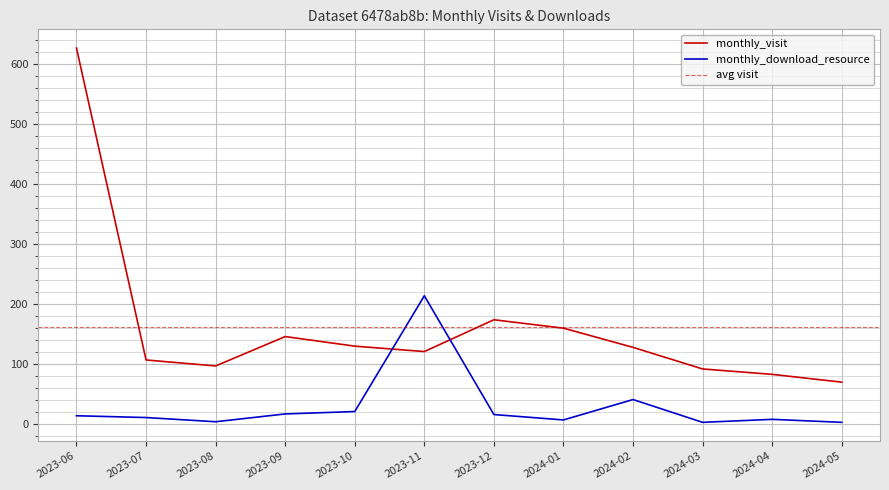

At which category does monthly_download_resource reach its first local valley?

2023-08